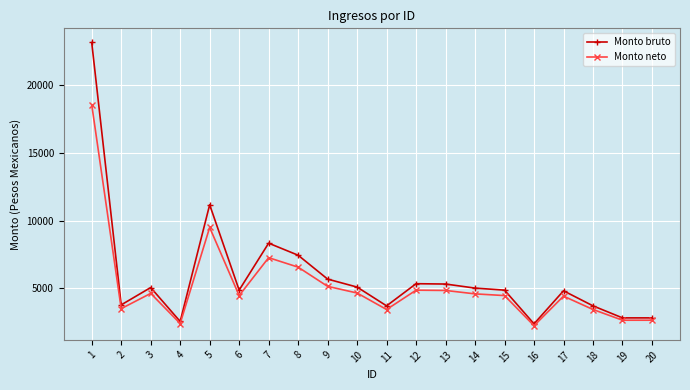

Between 10 and 20, which series saw the biggest shift?

Monto bruto